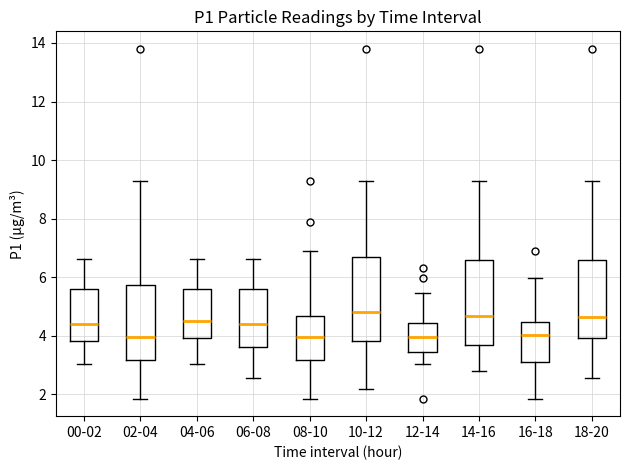

Reading left to right, read every box against the y-axis: the position of its median line, the range the box covers, and the ends of its whiskers. The values are not printed on the chart, so give them approximately, as read against the axis.

00-02: median 4.4, box 3.8 to 5.6, whiskers 3.0 to 6.6
02-04: median 4.0, box 3.2 to 5.8, whiskers 1.8 to 9.2
04-06: median 4.4, box 4.0 to 5.6, whiskers 3.0 to 6.6
06-08: median 4.4, box 3.6 to 5.6, whiskers 2.6 to 6.6
08-10: median 4.0, box 3.2 to 4.6, whiskers 1.8 to 7.0
10-12: median 4.8, box 3.8 to 6.6, whiskers 2.2 to 9.2
12-14: median 4.0, box 3.4 to 4.4, whiskers 3.0 to 5.4
14-16: median 4.6, box 3.6 to 6.6, whiskers 2.8 to 9.2
16-18: median 4.0, box 3.0 to 4.4, whiskers 1.8 to 6.0
18-20: median 4.6, box 4.0 to 6.6, whiskers 2.6 to 9.2